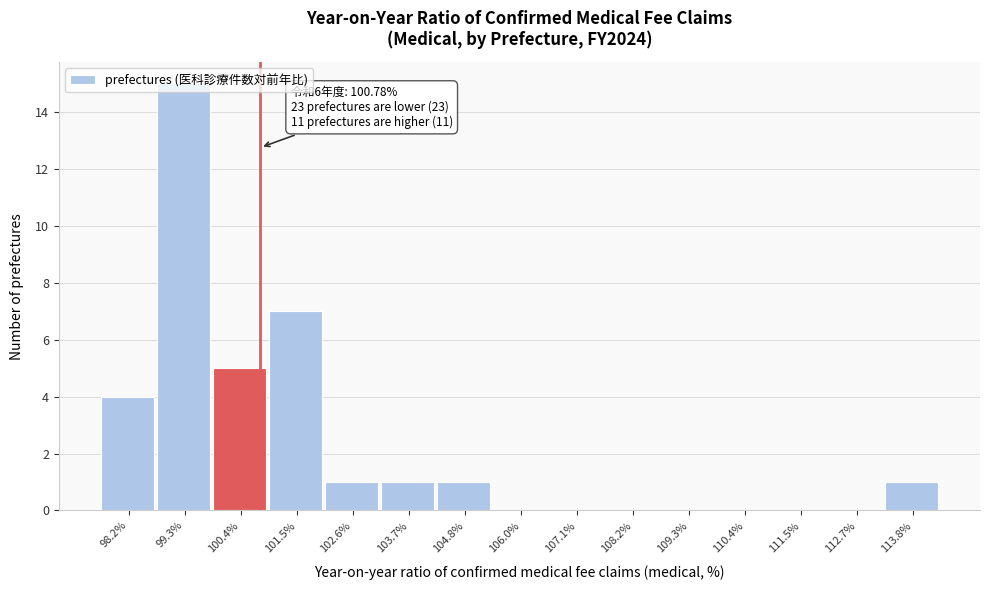

Over which range of the x-axis is the bar tallest?

98.8 to 99.8